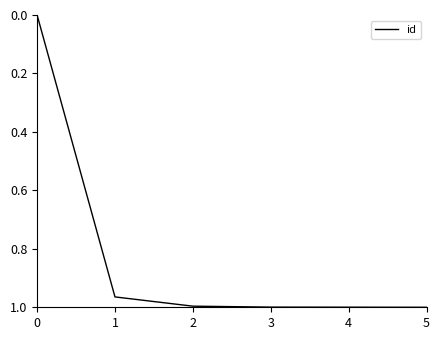

What is the sum of the values at 2 and 5?

2.0